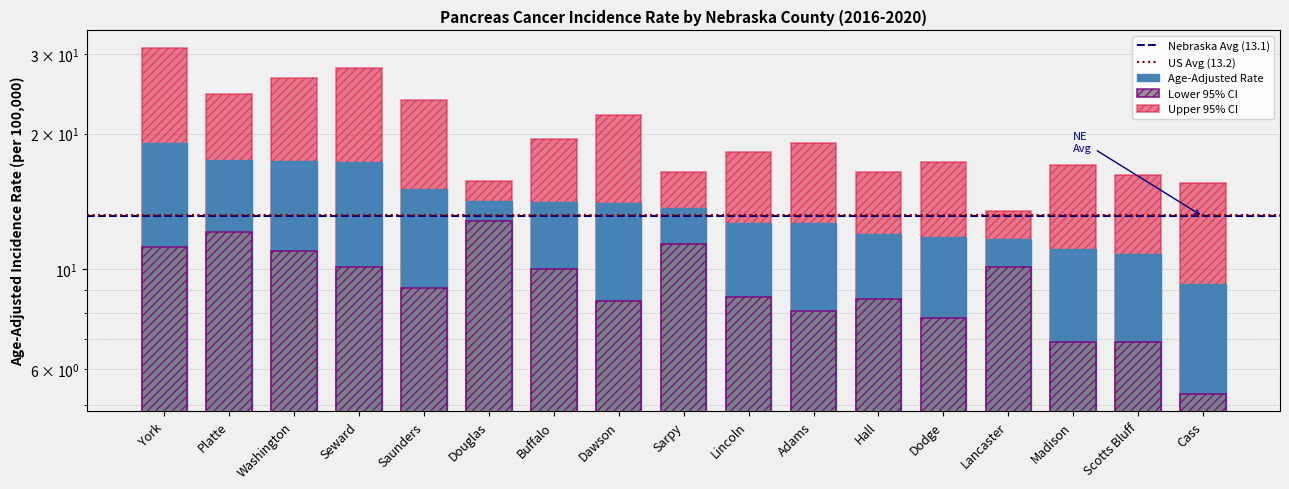

True or false: Lower 95% CI has a value of 10.1 at Lancaster.

True